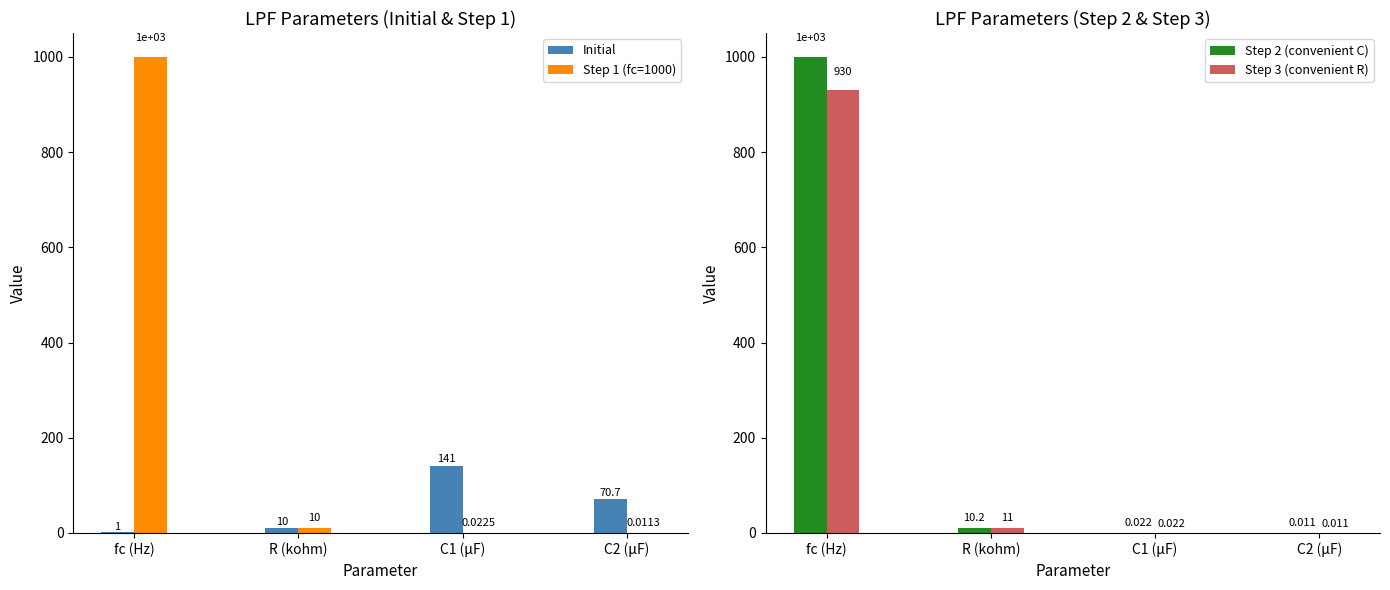

How many bars are there in total?

16